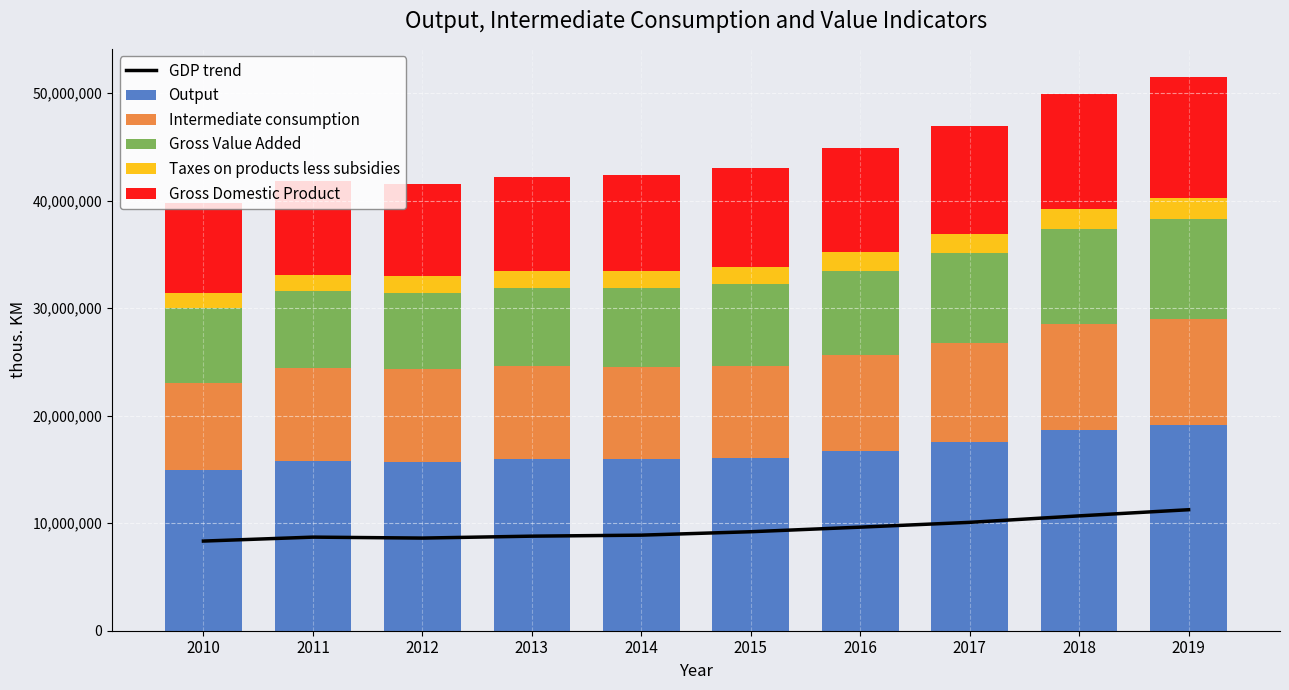

What is the total value across all series at 2016?

54484190